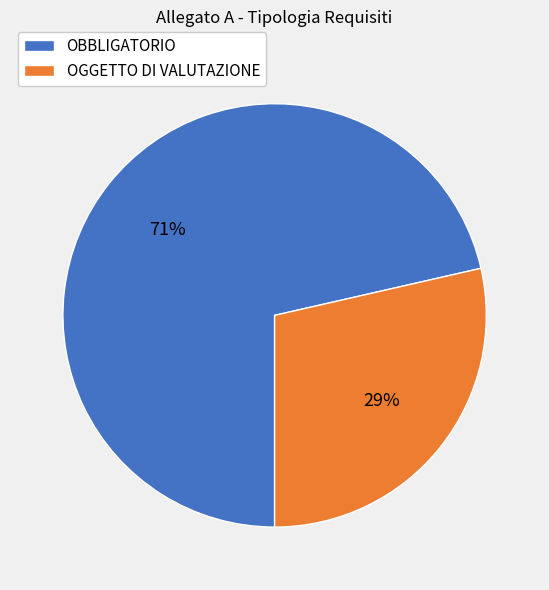

To the nearest percent, what portion does OBBLIGATORIO represent?

71%